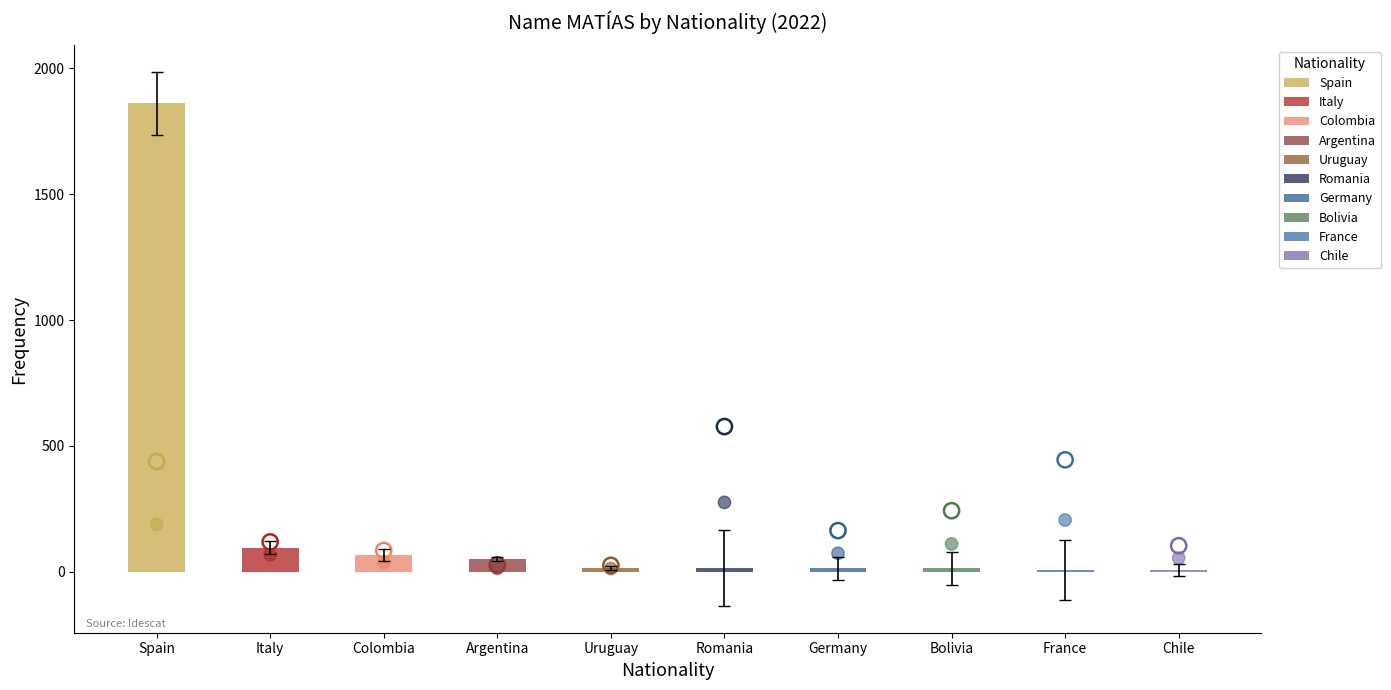

Which series reaches the maximum Y coordinate?

Position. Total